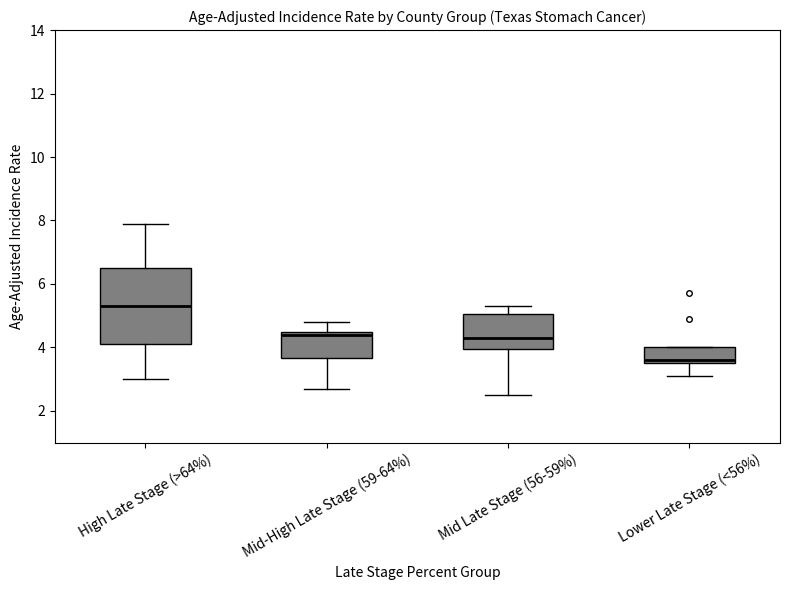

Reading left to right, transcribe this box plot: for each box, give where its median line is, the range the box spans, and where its two whiskers end, as read against the y-axis. The values are not printed on the chart, so give them approximately, as read against the axis.

High Late Stage (>64%): median 5.4, box 4.2 to 6.6, whiskers 3.0 to 8.0
Mid-High Late Stage (59-64%): median 4.4, box 3.6 to 4.6, whiskers 2.8 to 4.8
Mid Late Stage (56-59%): median 4.4, box 4.0 to 5.0, whiskers 2.6 to 5.4
Lower Late Stage (<56%): median 3.6 (just above the box's lower edge), box 3.6 to 4.0, whiskers 3.2 to 4.0